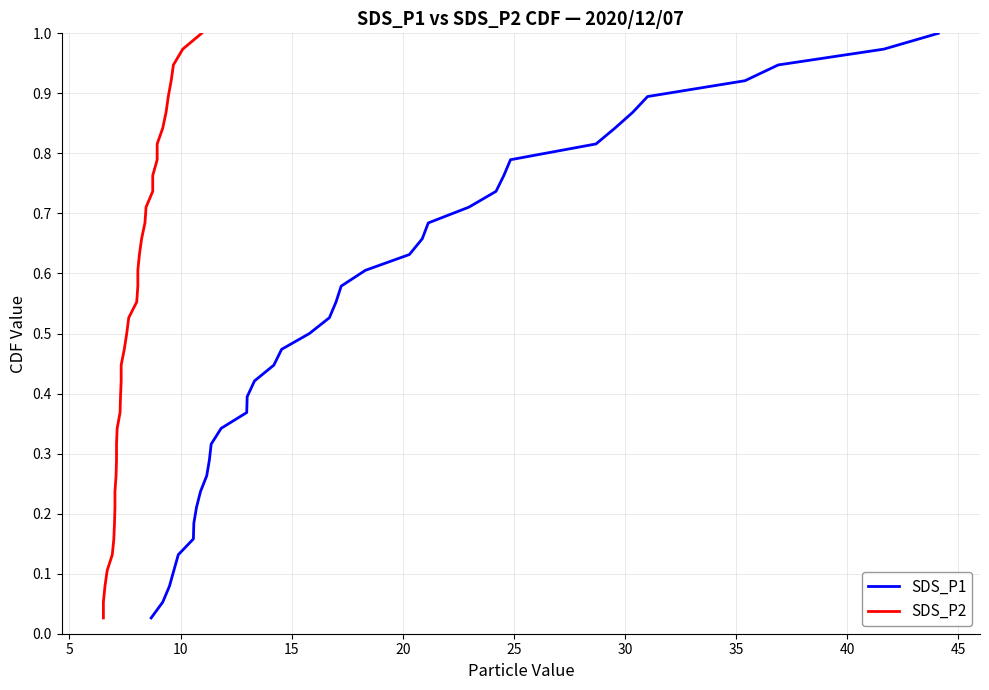

What is the average value of the SDS_P1 series?

0.5